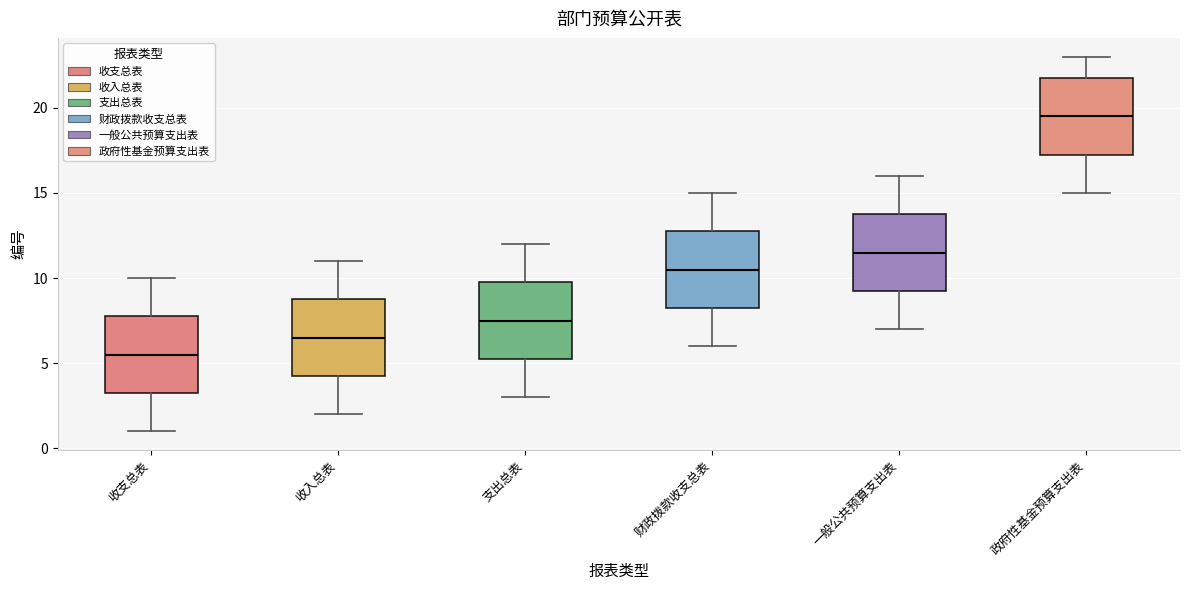

Where does the upper whisker of the box for 收支总表 end on the y-axis? The values are not printed on the chart, so give them approximately, as read against the axis.

10.0